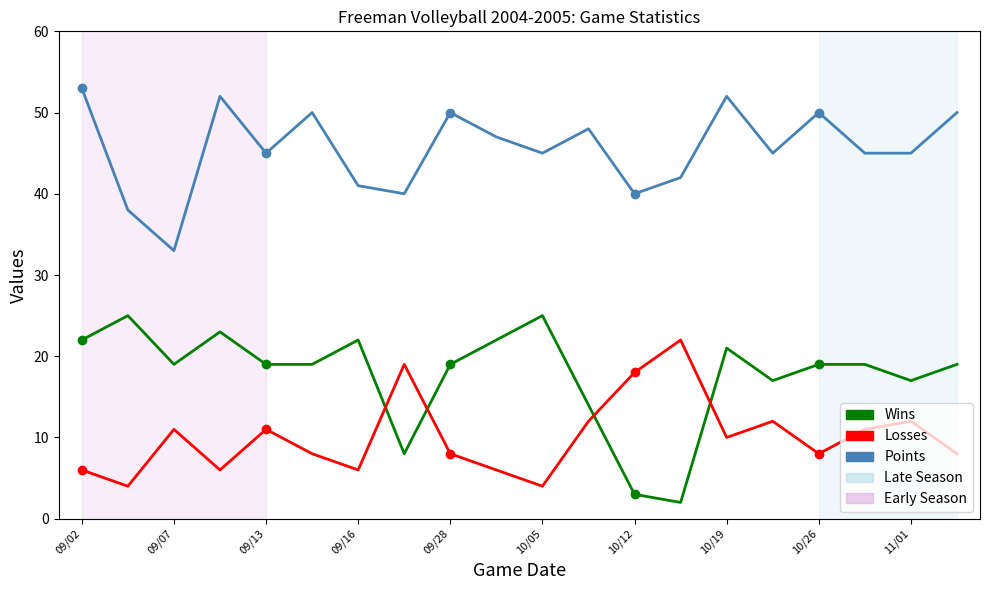

What are all the series names shown in the legend?

Wins, Losses, Points